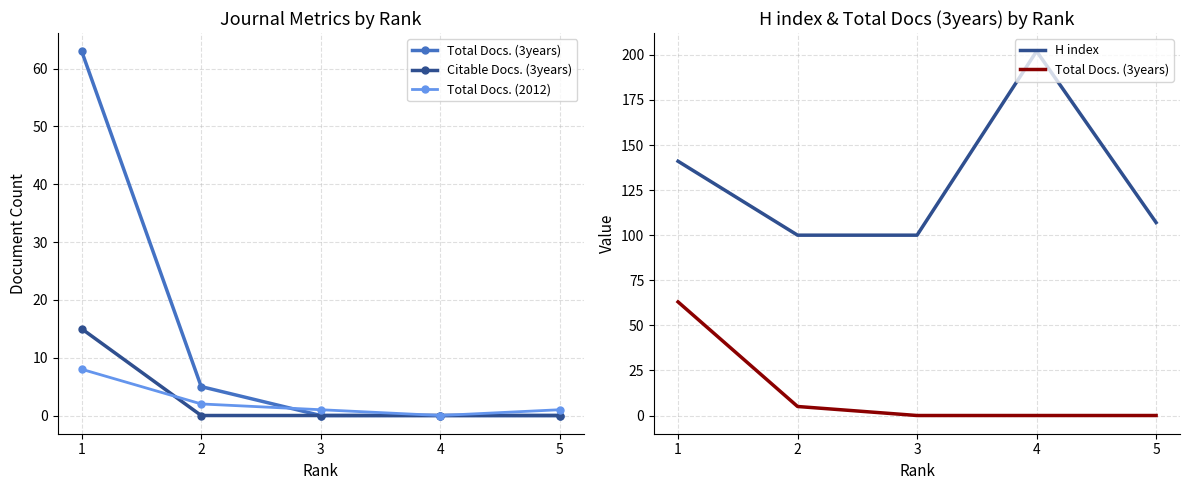

True or false: H index and Total Docs. (3years) cross at least once.

False